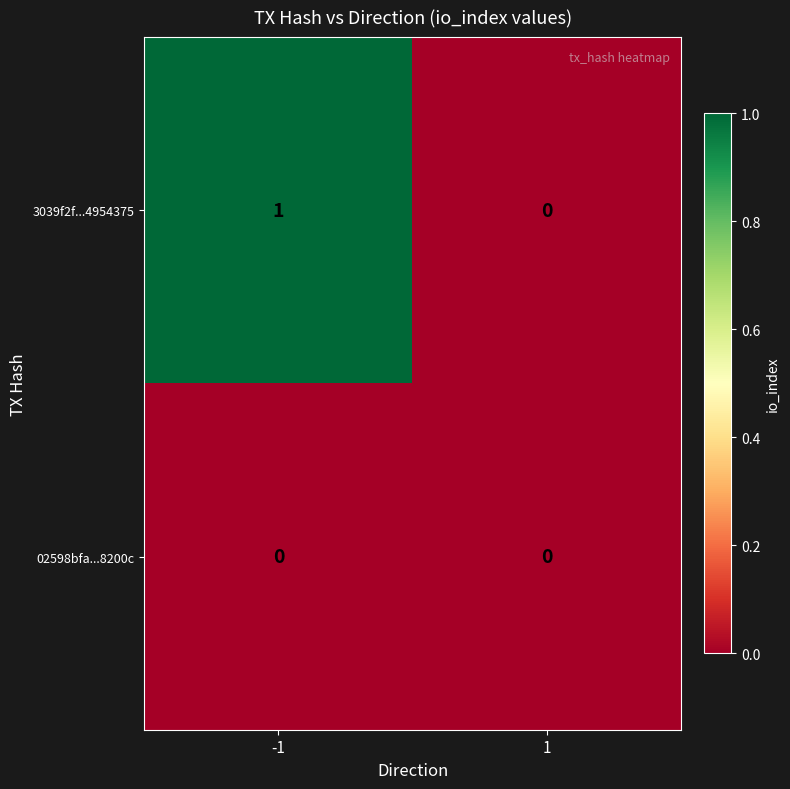

Which series has the widest spread of values?

3039f2f...4954375